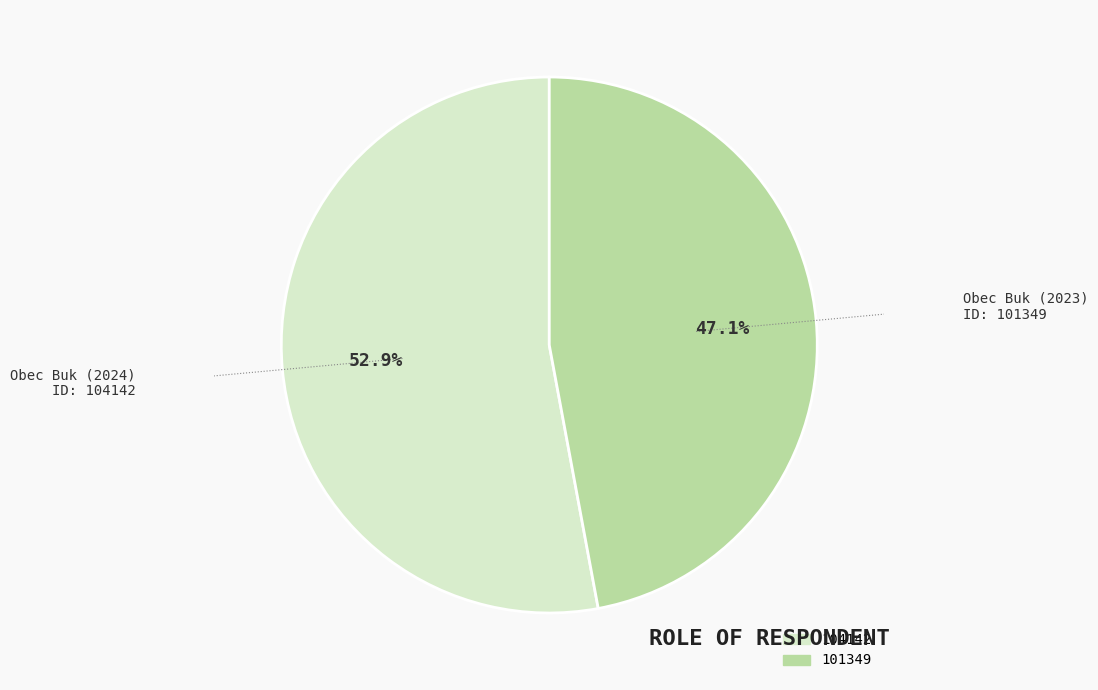

Count the number of slices in the pie.

2